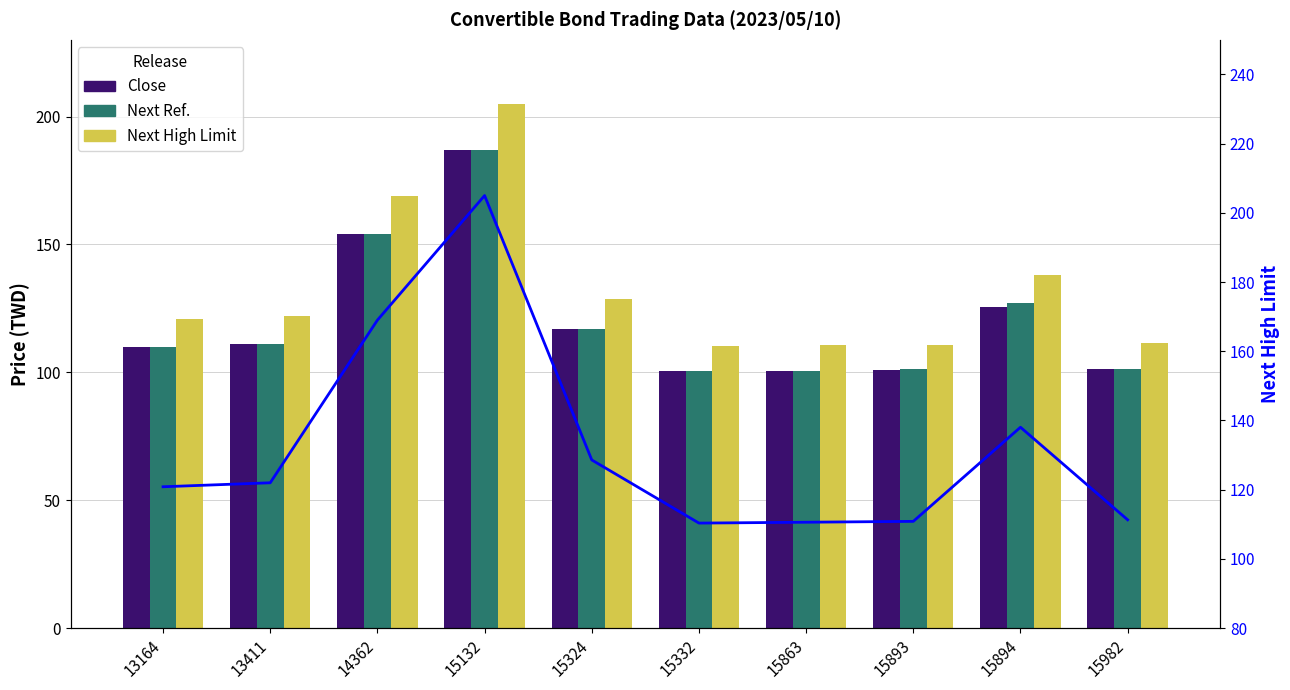

True or false: Next Ref. has a value of 100.5 at 15863.

True